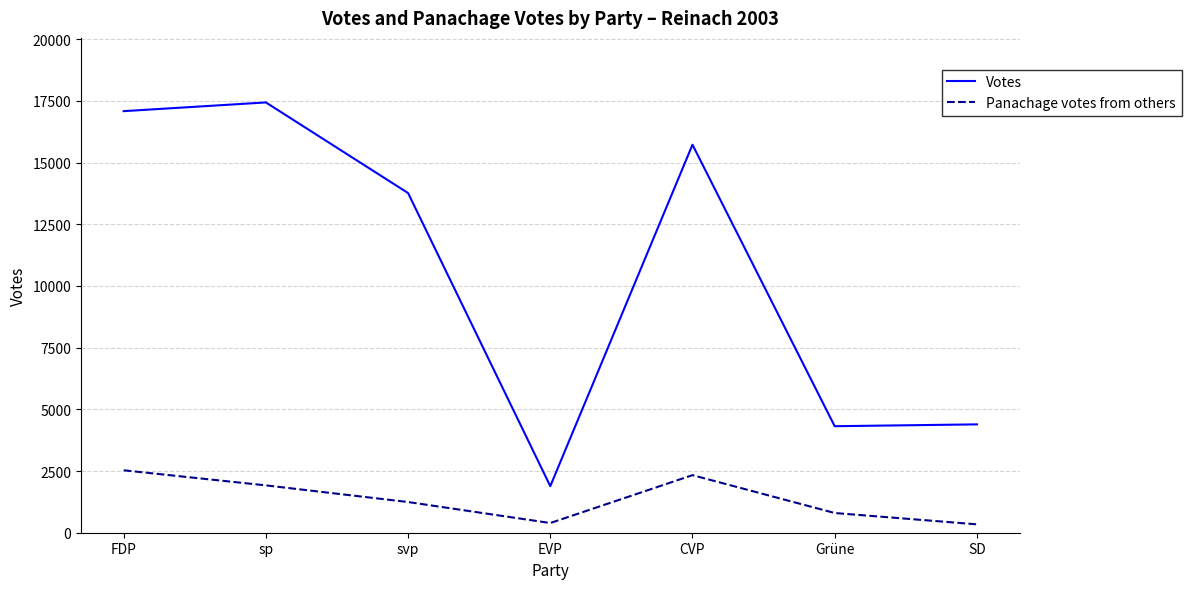

True or false: Panachage votes from others has a value of 1244 at svp.

True